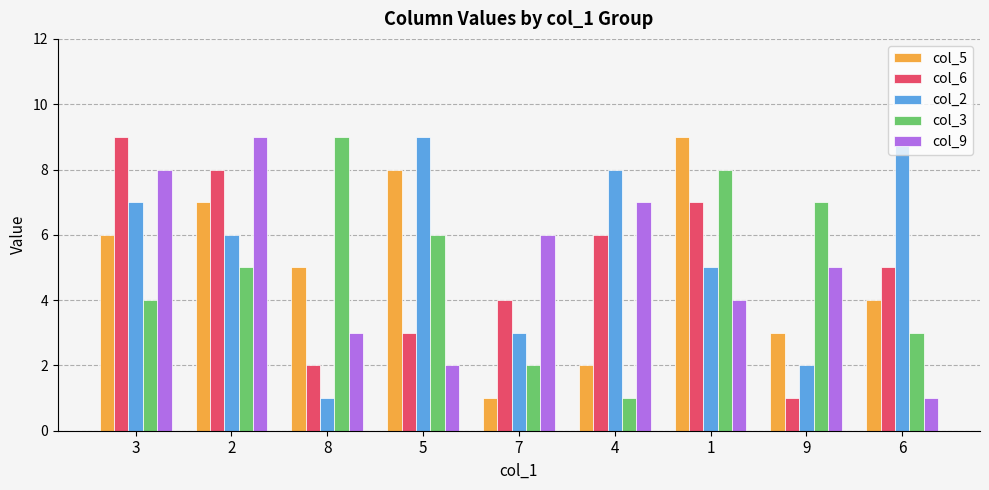

At which label does col_9 first exceed 5?

3